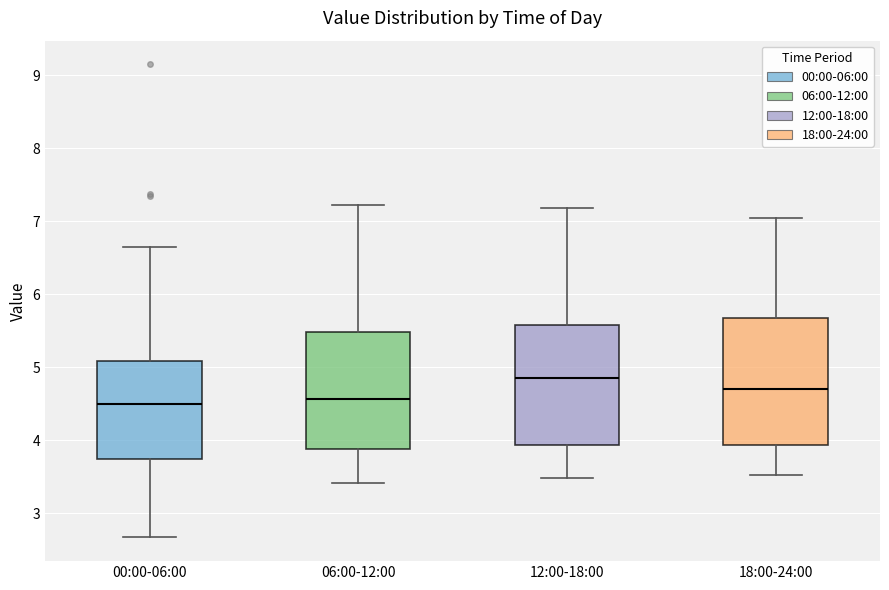

Reading left to right, transcribe this box plot: for each box, give where its median line is, the range the box spans, and where its two whiskers end, as read against the y-axis. The values are not printed on the chart, so give them approximately, as read against the axis.

00:00-06:00: median 4.5, box 3.8 to 5.1, whiskers 2.7 to 6.7
06:00-12:00: median 4.6, box 3.9 to 5.5, whiskers 3.4 to 7.2
12:00-18:00: median 4.9, box 3.9 to 5.6, whiskers 3.5 to 7.2
18:00-24:00: median 4.7, box 3.9 to 5.7, whiskers 3.5 to 7.1